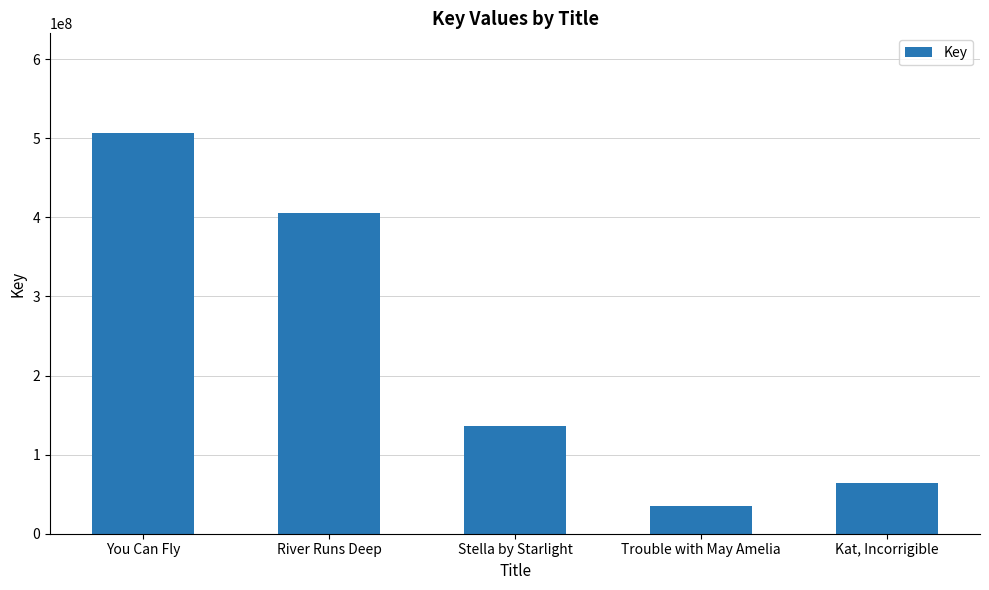

True or false: the data shows 34882071 at Trouble with May Amelia.

True